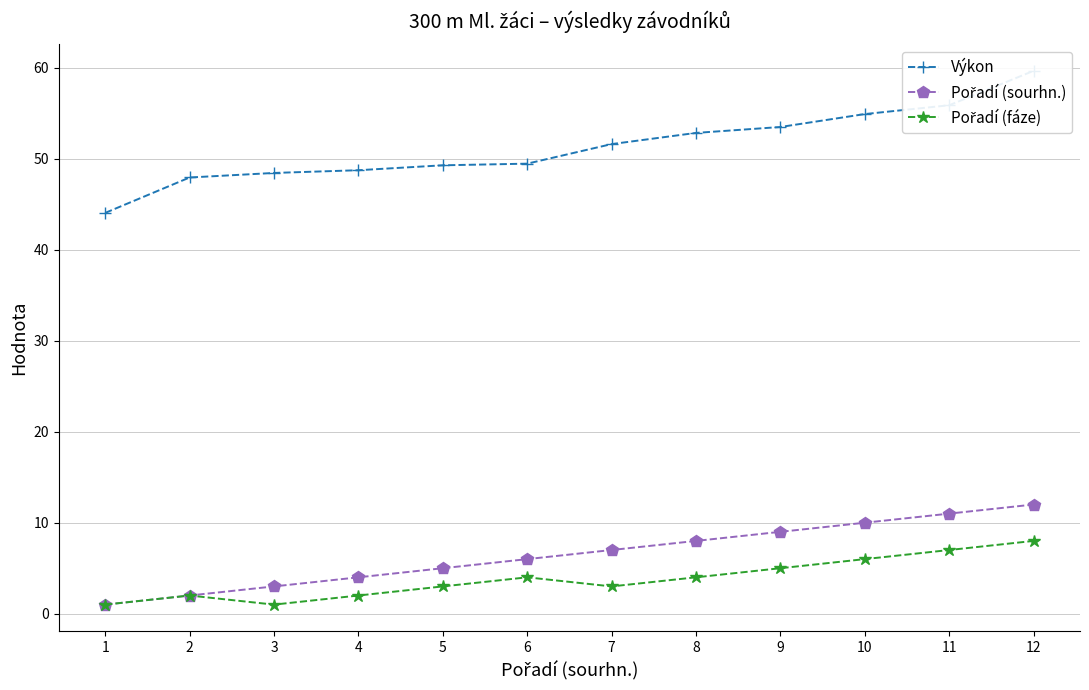

True or false: Pořadí (sourhn.) and Výkon cross at least once.

False